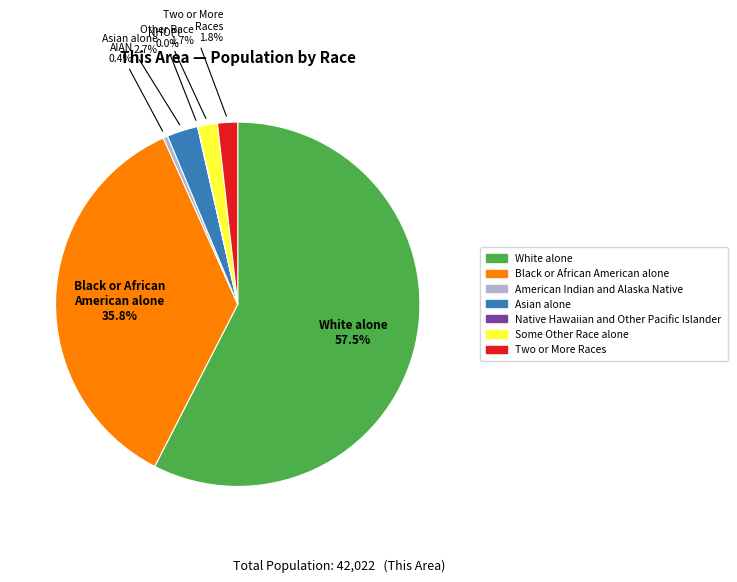

The Black or African American alone slice represents 36% of the pie. True or false?

True